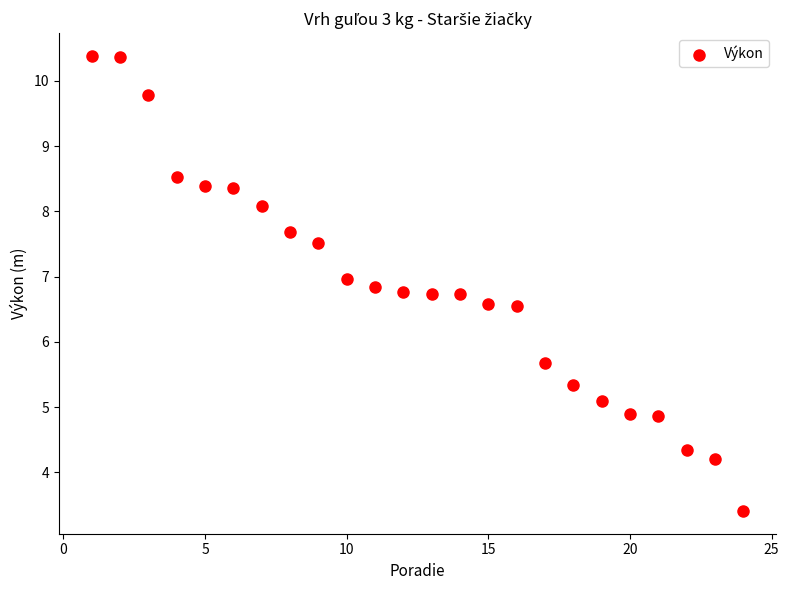

What Y value in the scatter plot is closest to 6?

5.7